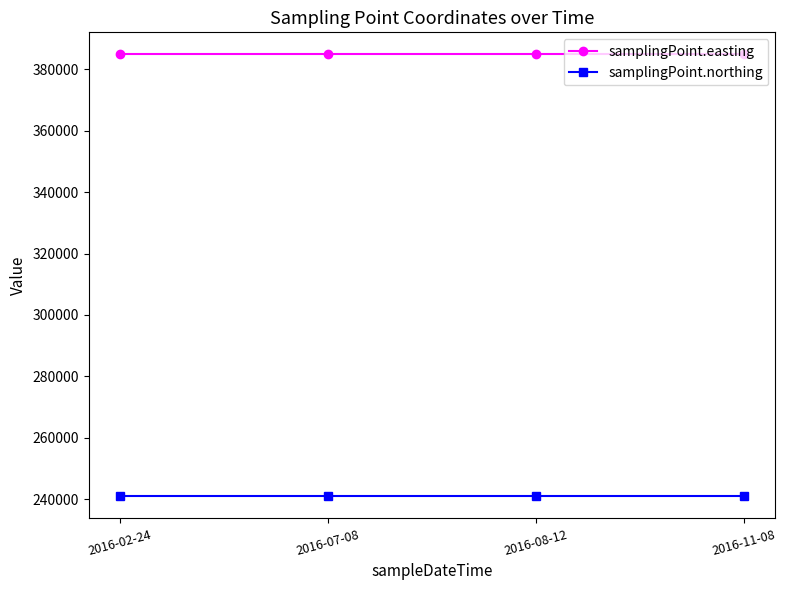

What is the greatest value displayed?

384900